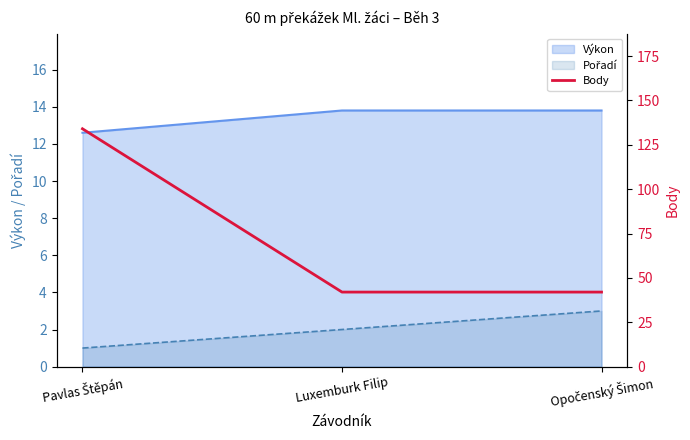

What is the value of the 3rd point from the left?

42